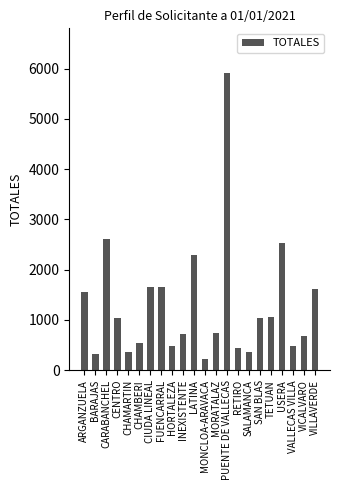

What is the difference between the maximum and minimum values?

5692